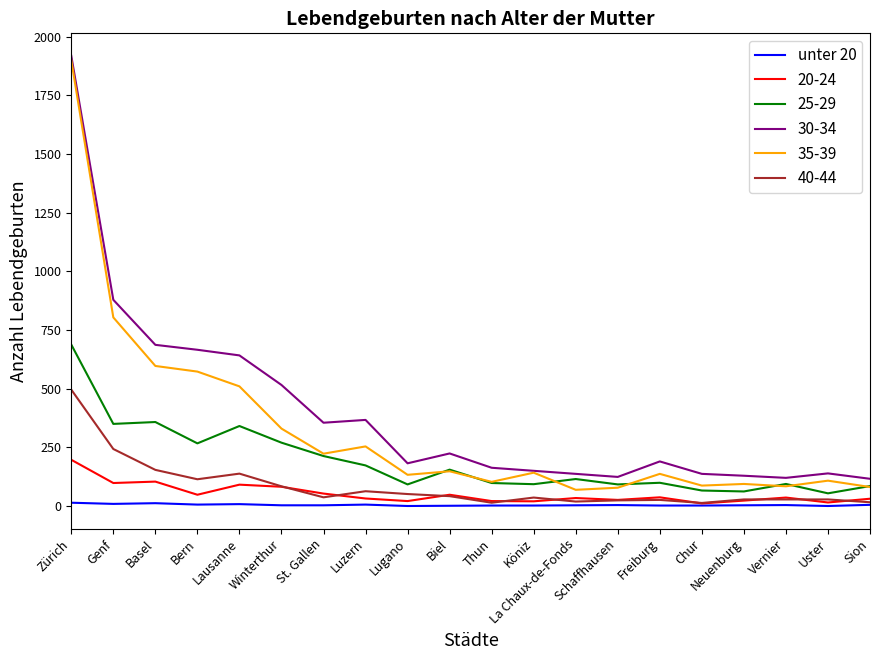

At which category is the sum across all series the highest?

Zürich